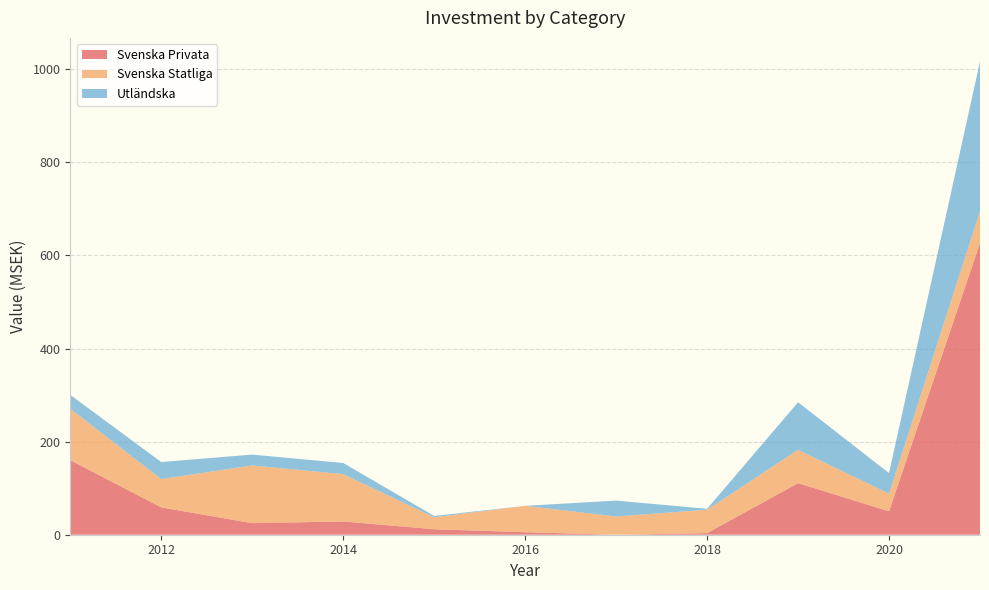

Reading right to left, list all the values displayed in this chart.

Svenska Privata: 627.0	50.4	110.9	3.5	0.0	5.4	11.8	28.5	24.9	58.8	160.2
Svenska Statliga: 68.2	37.7	71.6	50.2	39.2	56.6	25.7	101.6	124.0	60.8	110.4
Utländska: 321.5	44.4	102.2	2.0	34.2	0.0	2.8	24.0	23.3	36.6	29.8